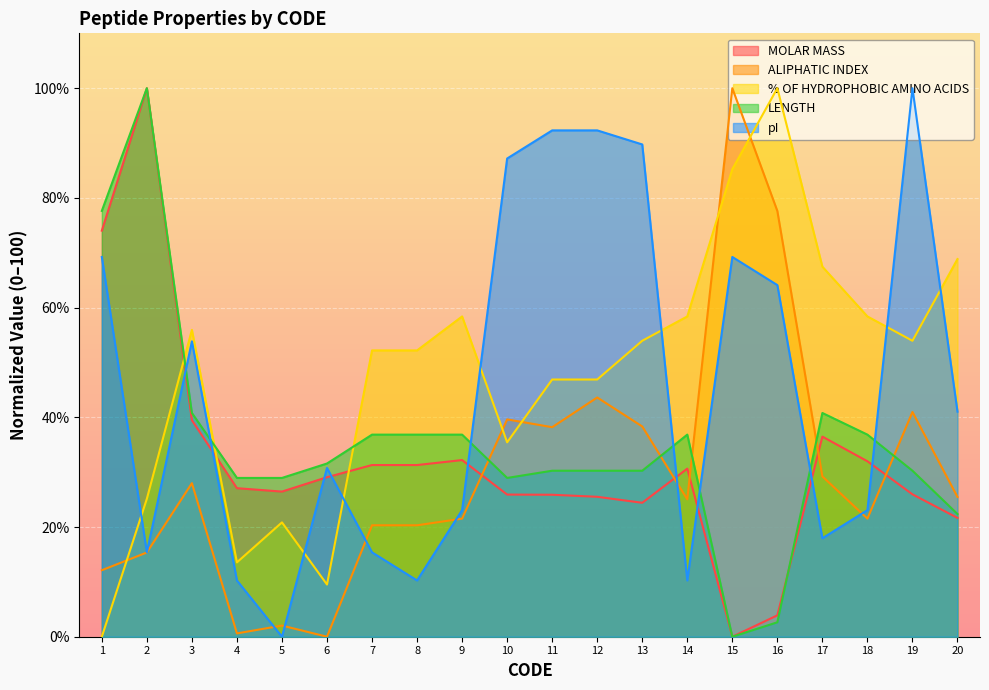

What is the difference between the maximum and second lowest values in the pI series?

89.7